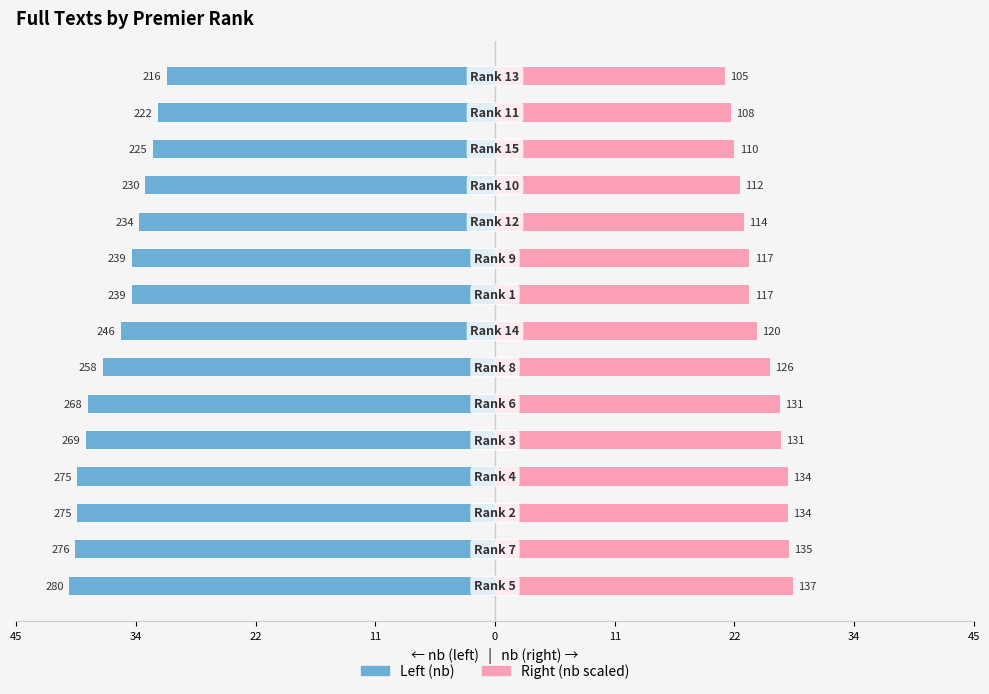

How many values in the nb (right) series are below 24?

7